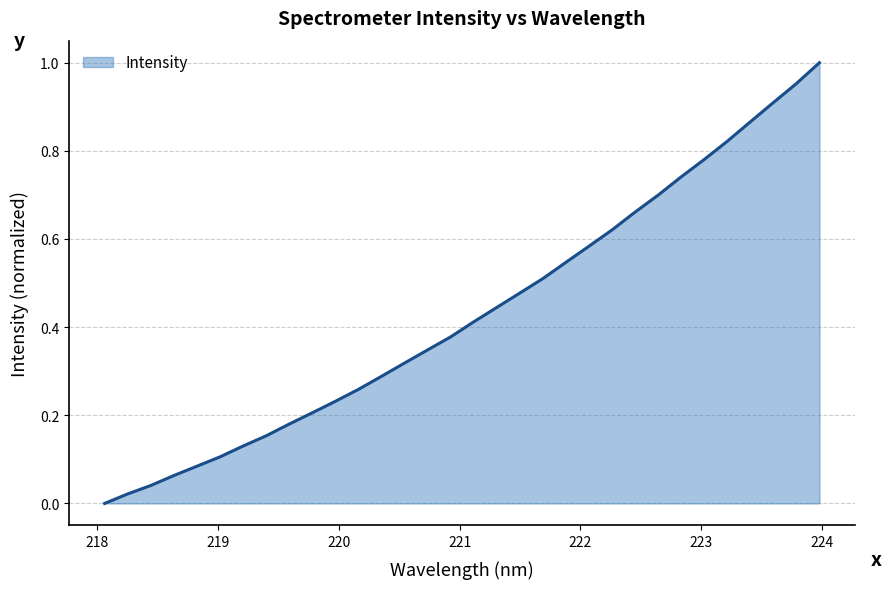

True or false: the data has more than 2 interior local peaks.

False